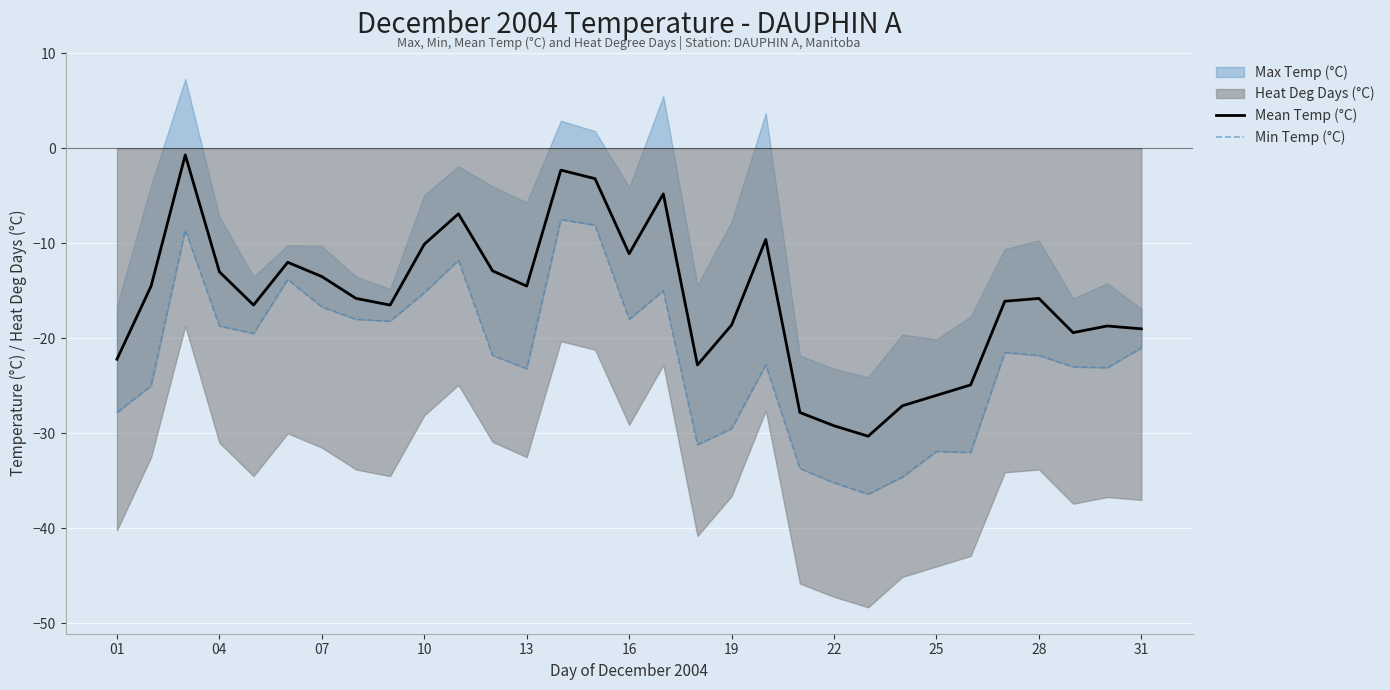

What is the maximum value for Mean Temp (°C)?

-0.7